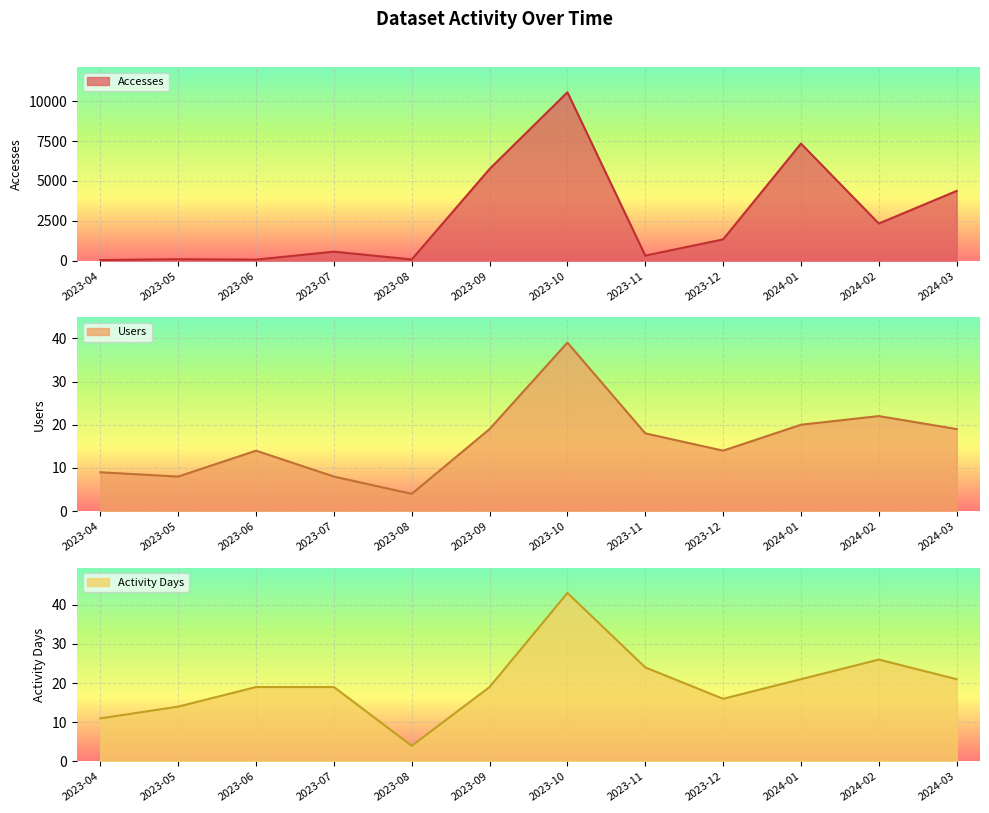

Where is Activity Days nearest to the value 23?

2023-11